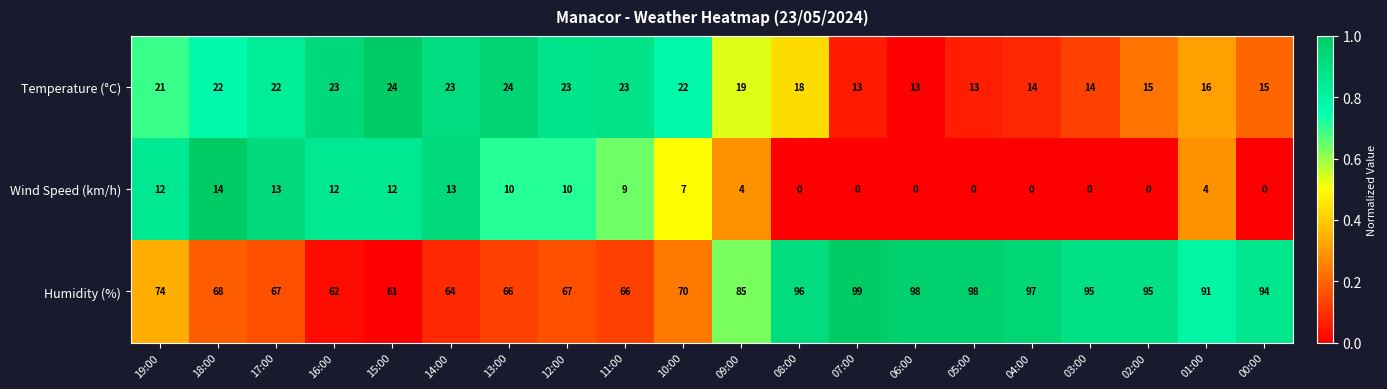

What is the difference between the maximum and minimum values in the Humidity (%) series?

38